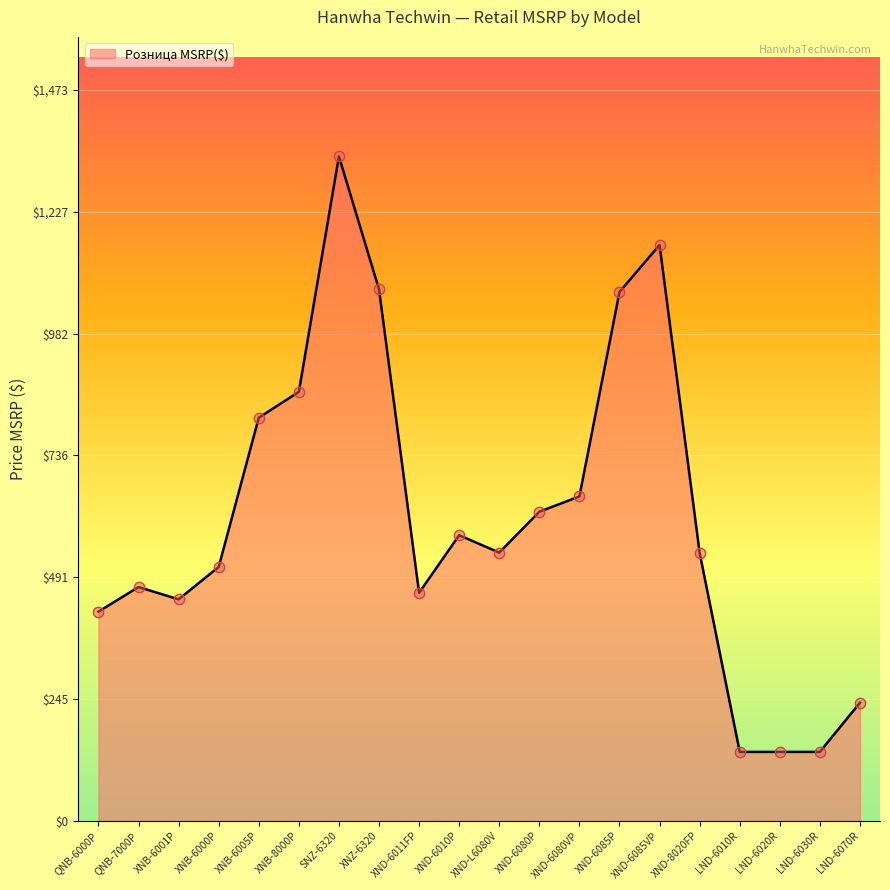

What is the change in value from QNB-7000P to XND-6011FP?

-11.6